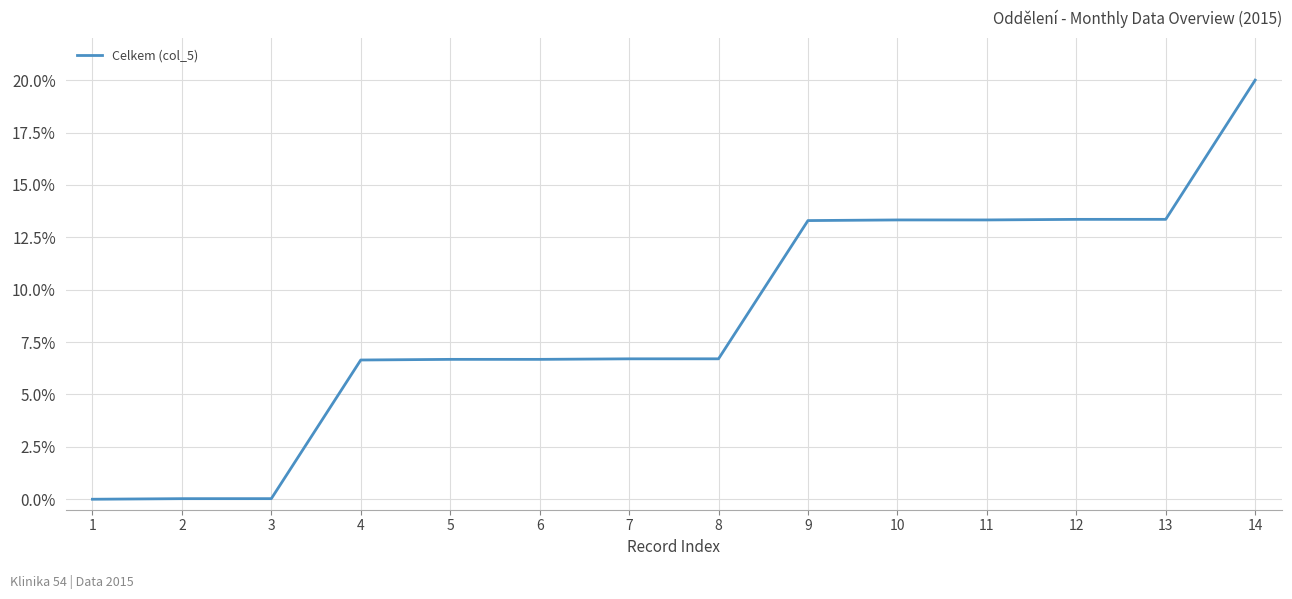

What is the approximate value at 12?

13.4